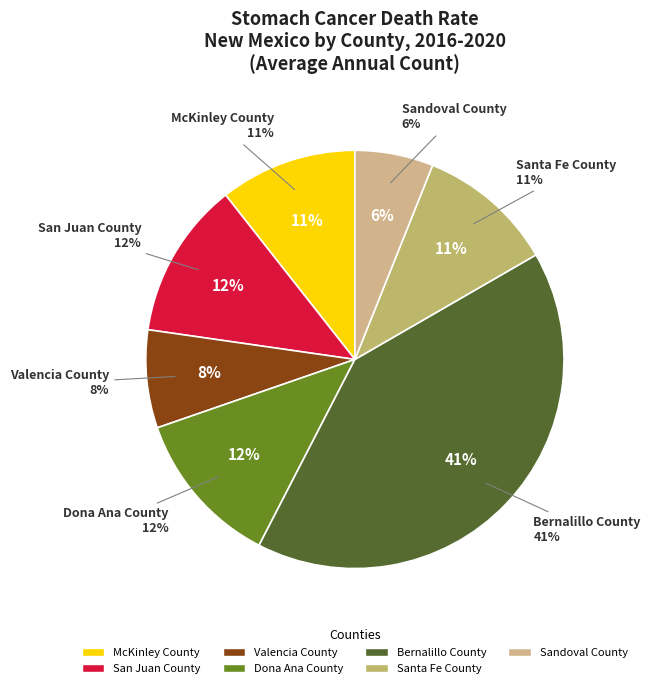

Which slice is the smallest?

Sandoval County